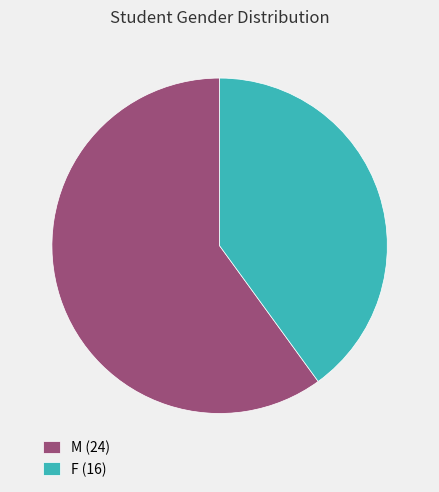

Do M (24) and F (16) together represent more than half of the pie?

Yes